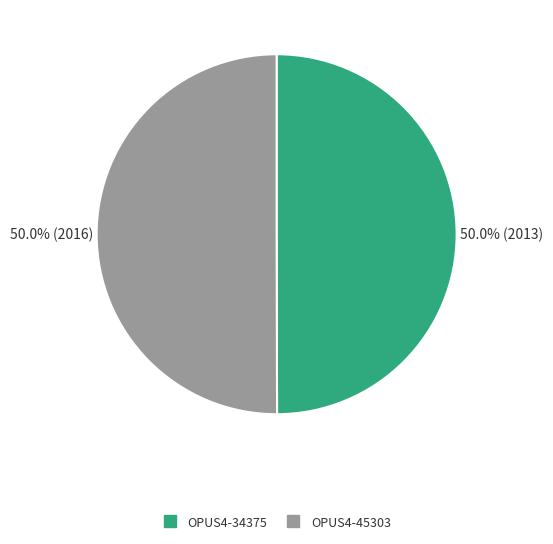

What portion of the pie excludes OPUS4-34375?

50.0%